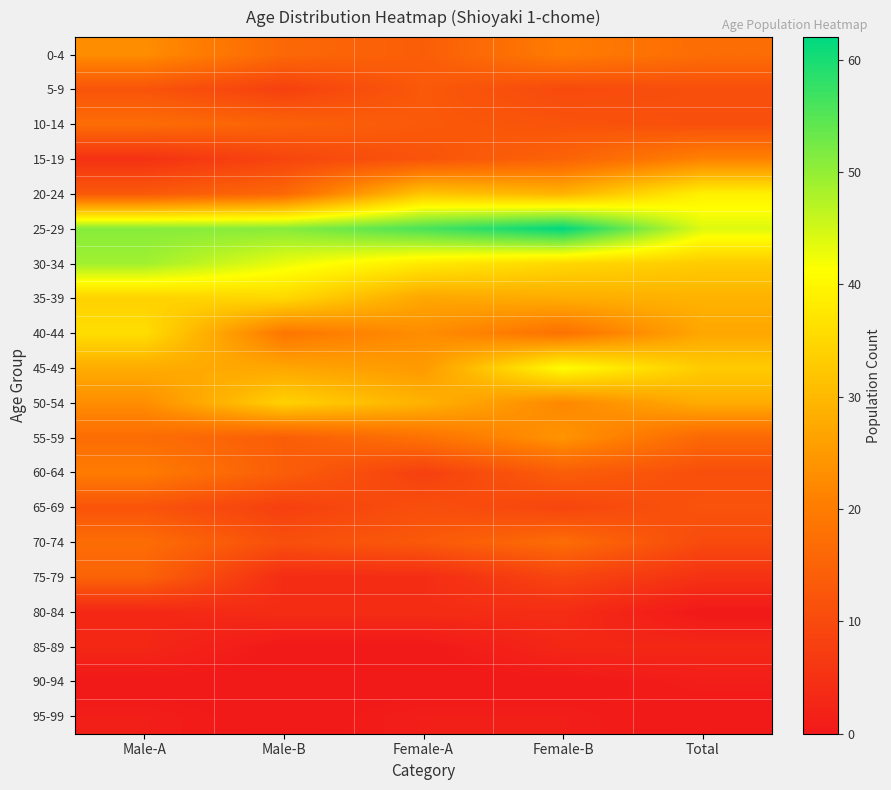

Reading left to right, transcribe all the data shown in this chart.

0-4: Male-A=23	Male-B=16	Female-A=14	Female-B=20	Total=17
5-9: Male-A=12	Male-B=8	Female-A=13	Female-B=10	Total=11
10-14: Male-A=17	Male-B=15	Female-A=13	Female-B=12	Total=11
15-19: Male-A=5	Male-B=9	Female-A=12	Female-B=15	Total=21
20-24: Male-A=13	Male-B=16	Female-A=32	Female-B=29	Total=39
25-29: Male-A=51	Male-B=51	Female-A=56	Female-B=62	Total=44
30-34: Male-A=49	Male-B=43	Female-A=38	Female-B=35	Total=33
35-39: Male-A=34	Male-B=35	Female-A=27	Female-B=28	Total=29
40-44: Male-A=36	Male-B=19	Female-A=23	Female-B=18	Total=27
45-49: Male-A=28	Male-B=27	Female-A=25	Female-B=41	Total=33
50-54: Male-A=23	Male-B=34	Female-A=29	Female-B=22	Total=28
55-59: Male-A=17	Male-B=14	Female-A=18	Female-B=24	Total=16
60-64: Male-A=20	Male-B=14	Female-A=8	Female-B=14	Total=11
65-69: Male-A=12	Male-B=8	Female-A=11	Female-B=9	Total=12
70-74: Male-A=17	Male-B=11	Female-A=13	Female-B=17	Total=10
75-79: Male-A=15	Male-B=4	Female-A=4	Female-B=9	Total=5
80-84: Male-A=3	Male-B=4	Female-A=4	Female-B=4	Total=0
85-89: Male-A=3	Male-B=0	Female-A=0	Female-B=3	Total=3
90-94: Male-A=0	Male-B=0	Female-A=0	Female-B=0	Total=1
95-99: Male-A=1	Male-B=0	Female-A=1	Female-B=1	Total=0